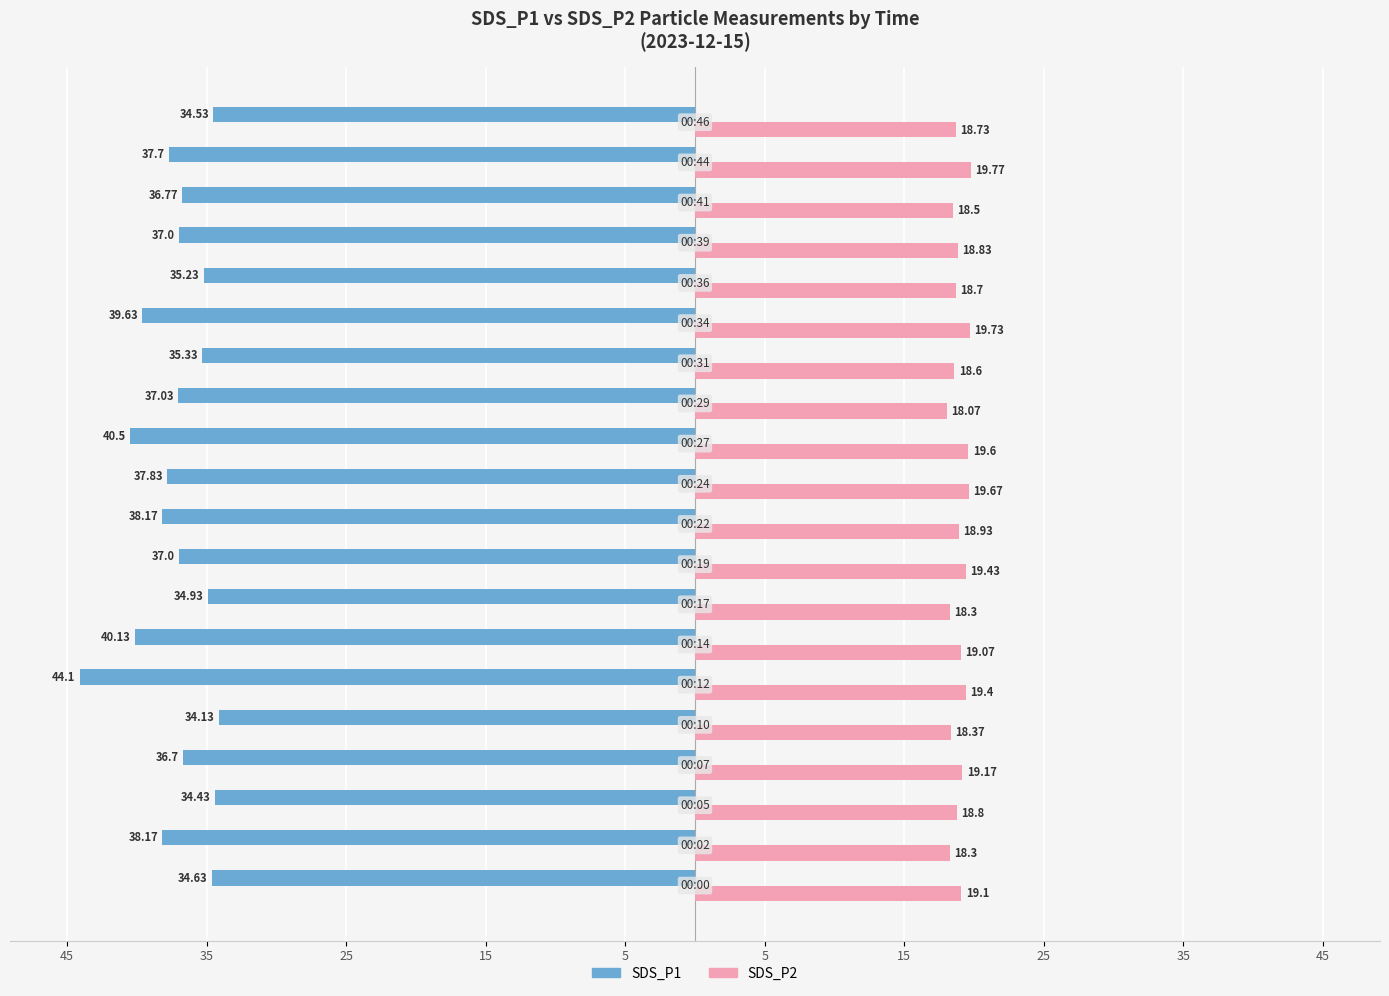

What are all the series names shown in the legend?

SDS_P1, SDS_P2